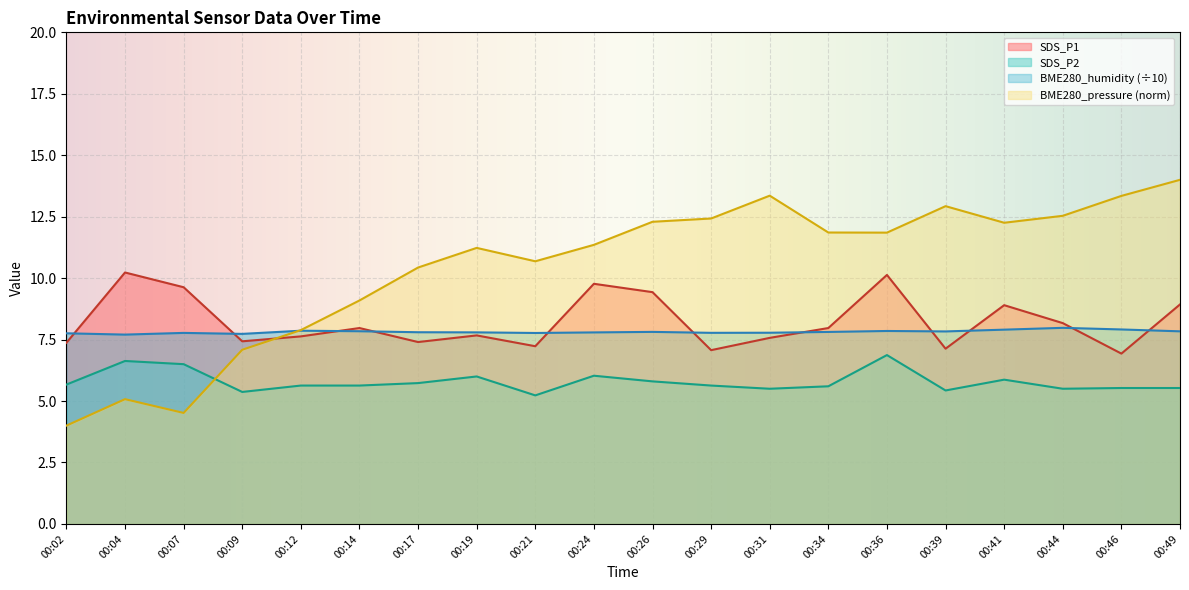

What is the value of the BME280_pressure point at the 10th from the left?

11.4